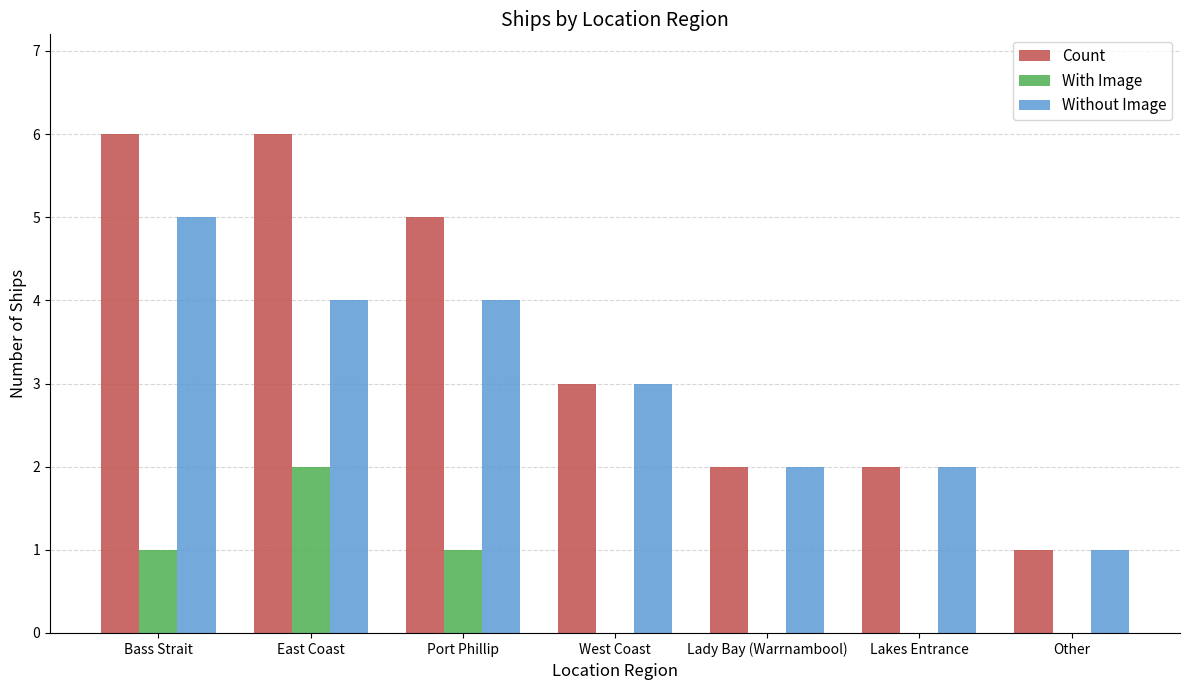

At which label is Without Image closest to 3?

West Coast